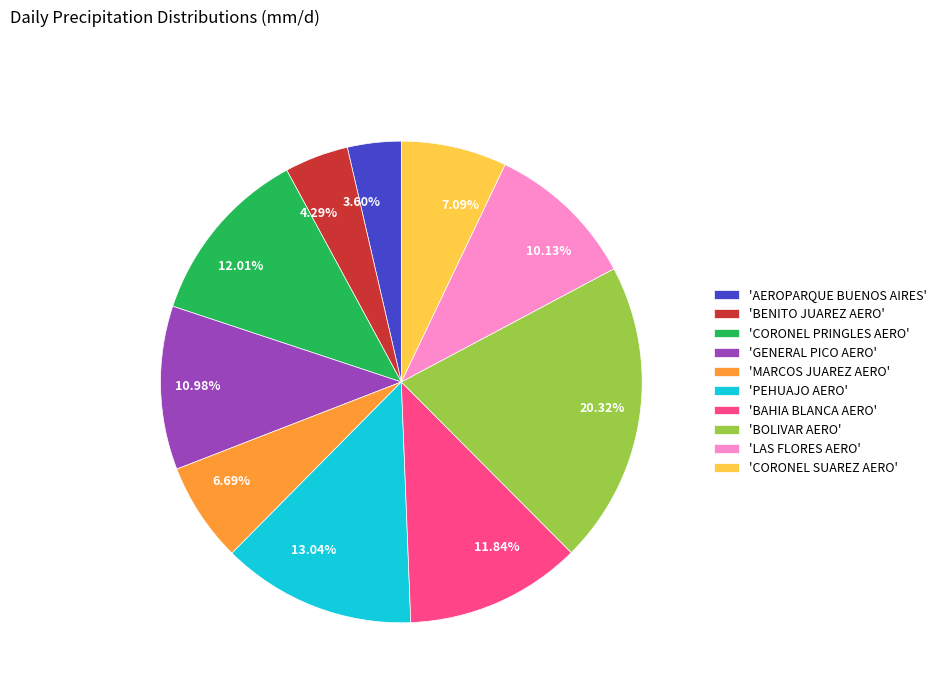

Does any single category account for the majority?

No